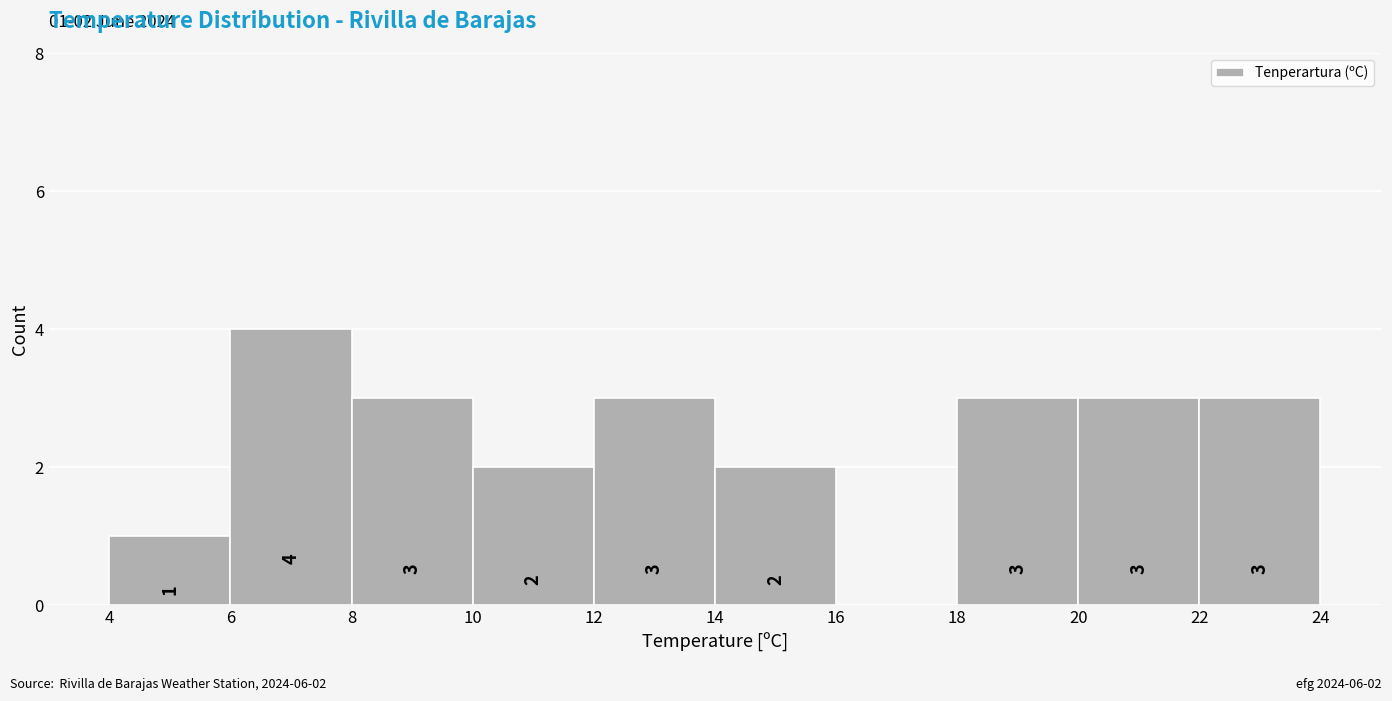

Which range on the x-axis has the tallest bar?

6 to 8